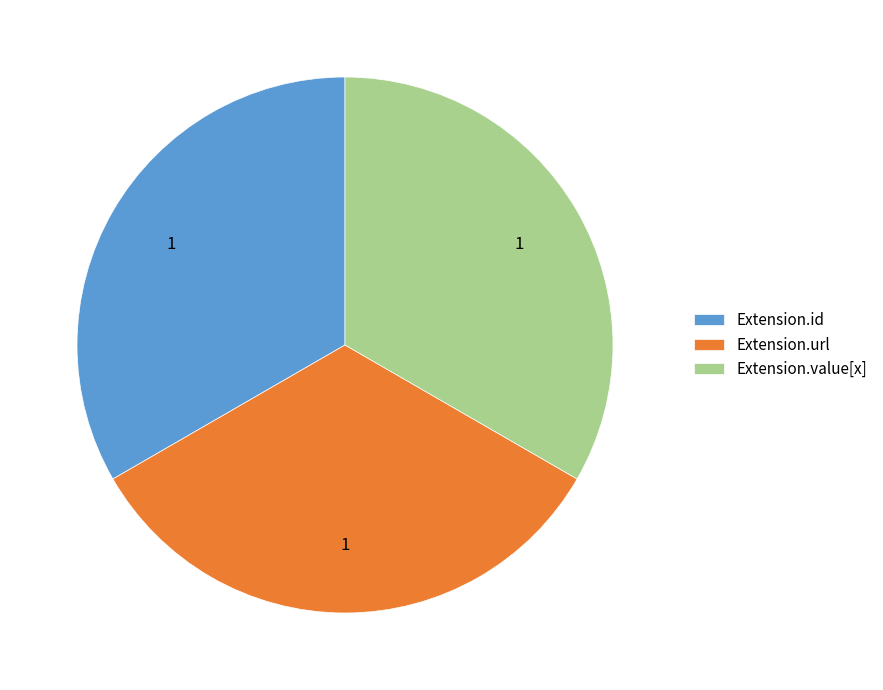

Is there any slice that represents more than half of the pie?

No